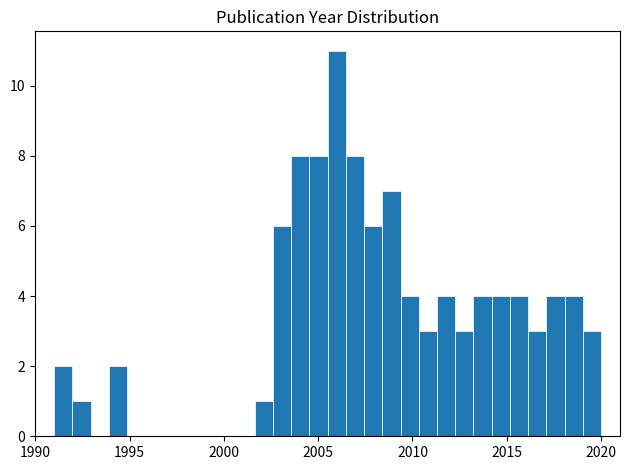

Read against the x-axis, roughly where is the centre of the tallest bar?

2006.0